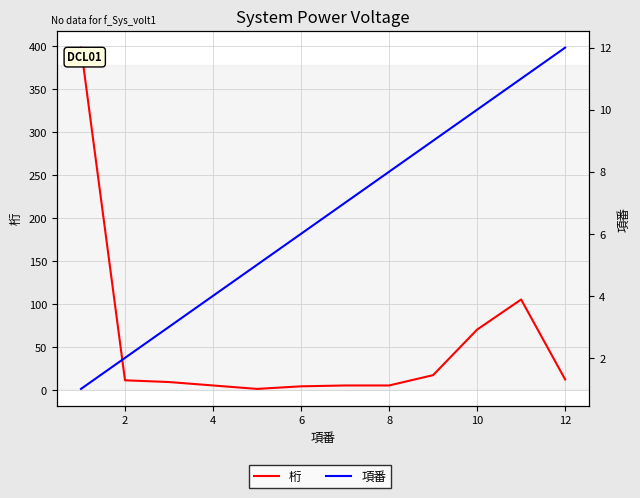

True or false: 項番 and 桁 intersect in this chart.

True